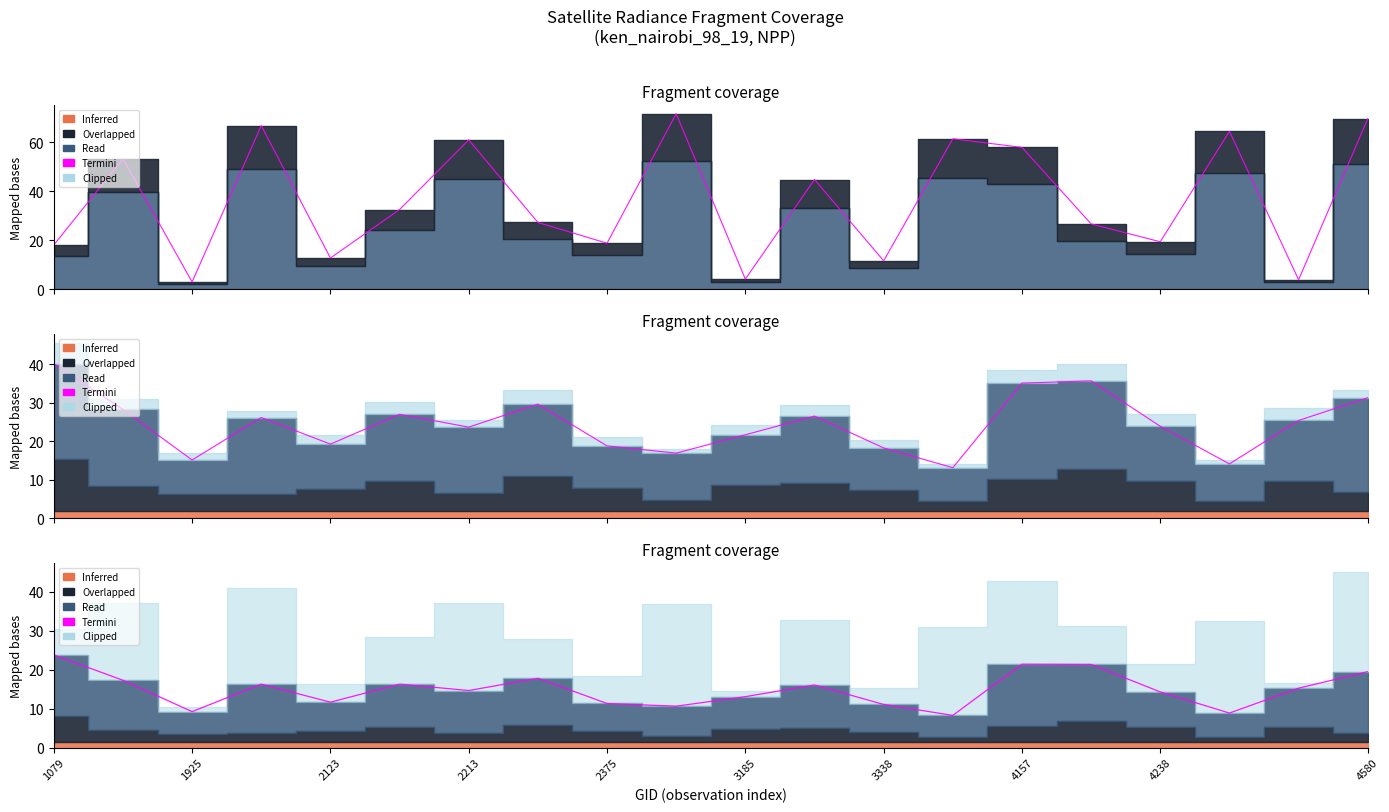

At which label does the data first exceed 15?

1079